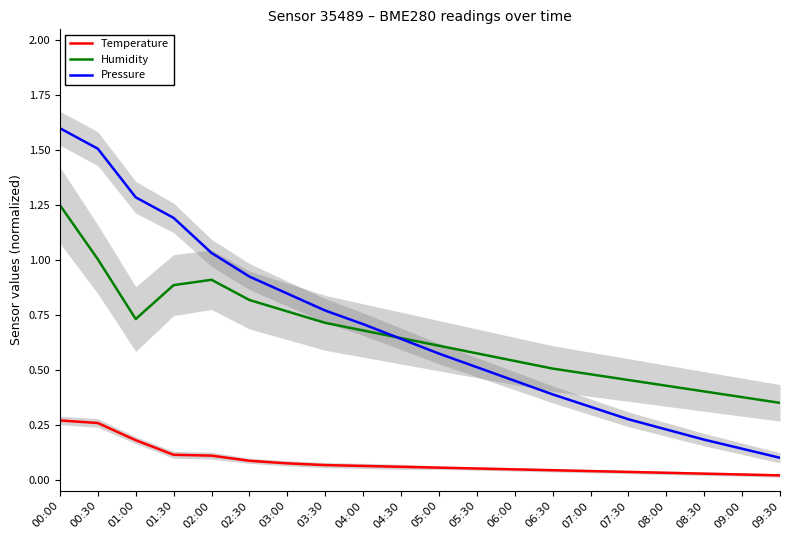

What position from the right is 03:30?

13